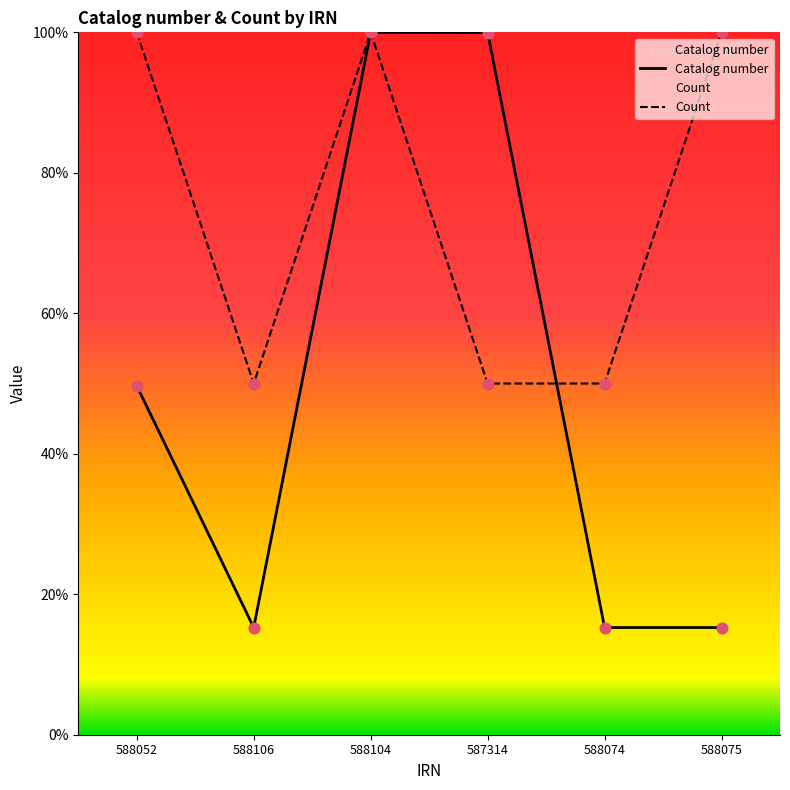

Which series has the largest Y range (max minus min)?

Catalog number